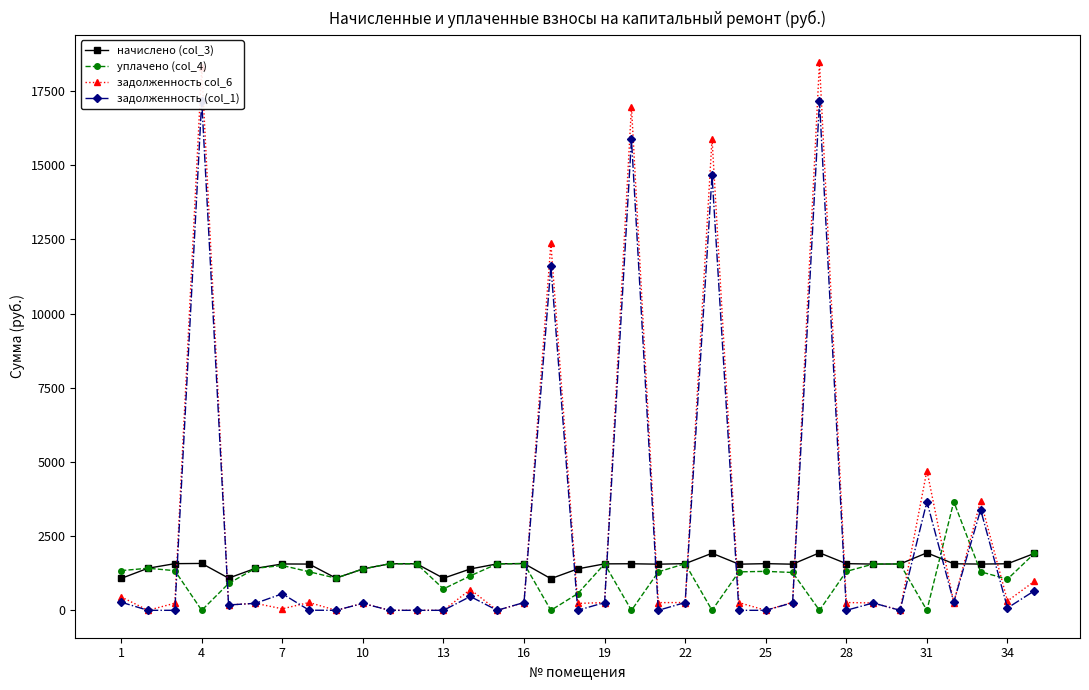

Does the chart have visible grid lines?

No